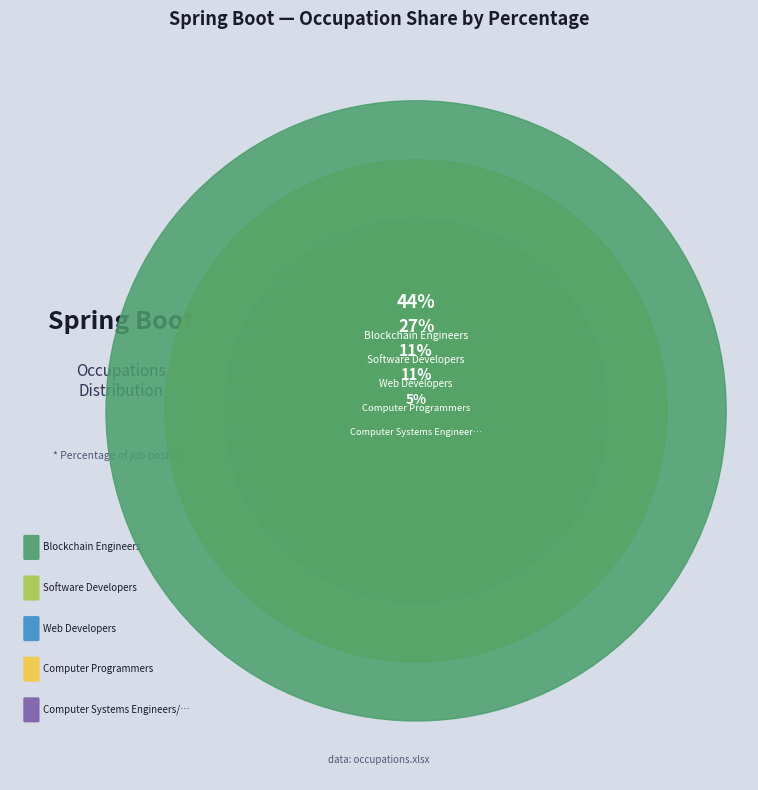

Does any single category account for the majority?

No